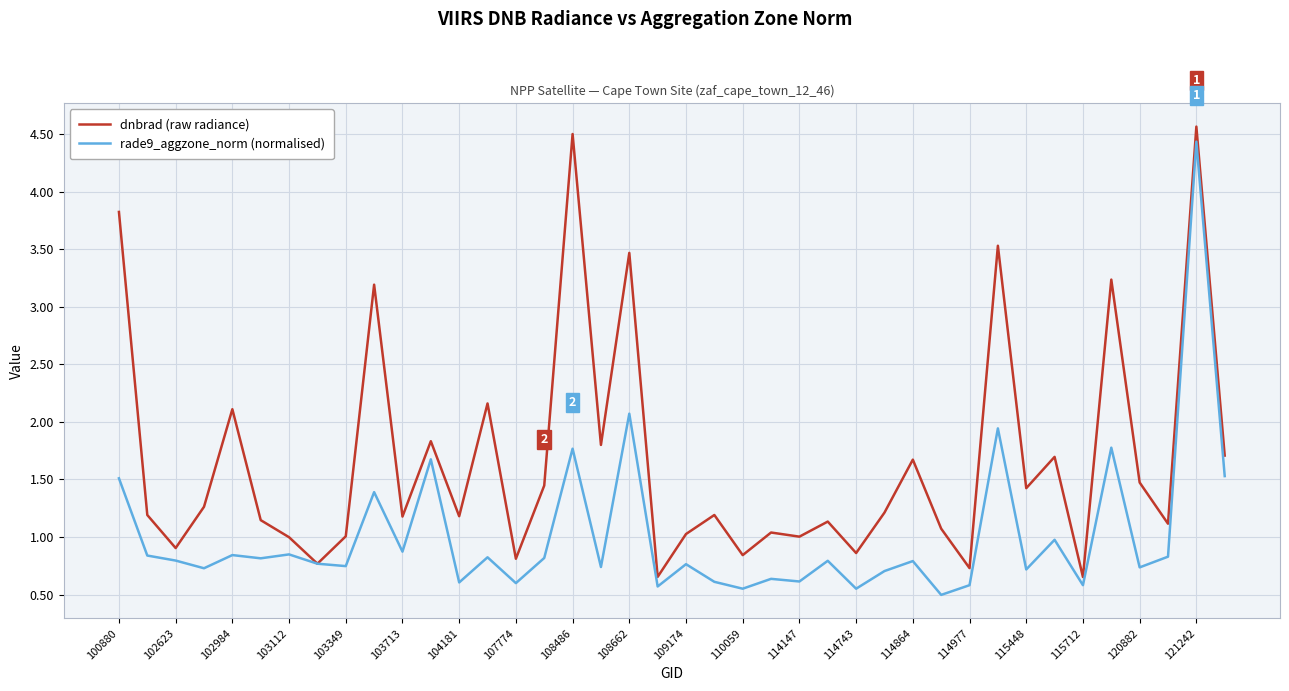

What is the greatest value displayed?

4.6